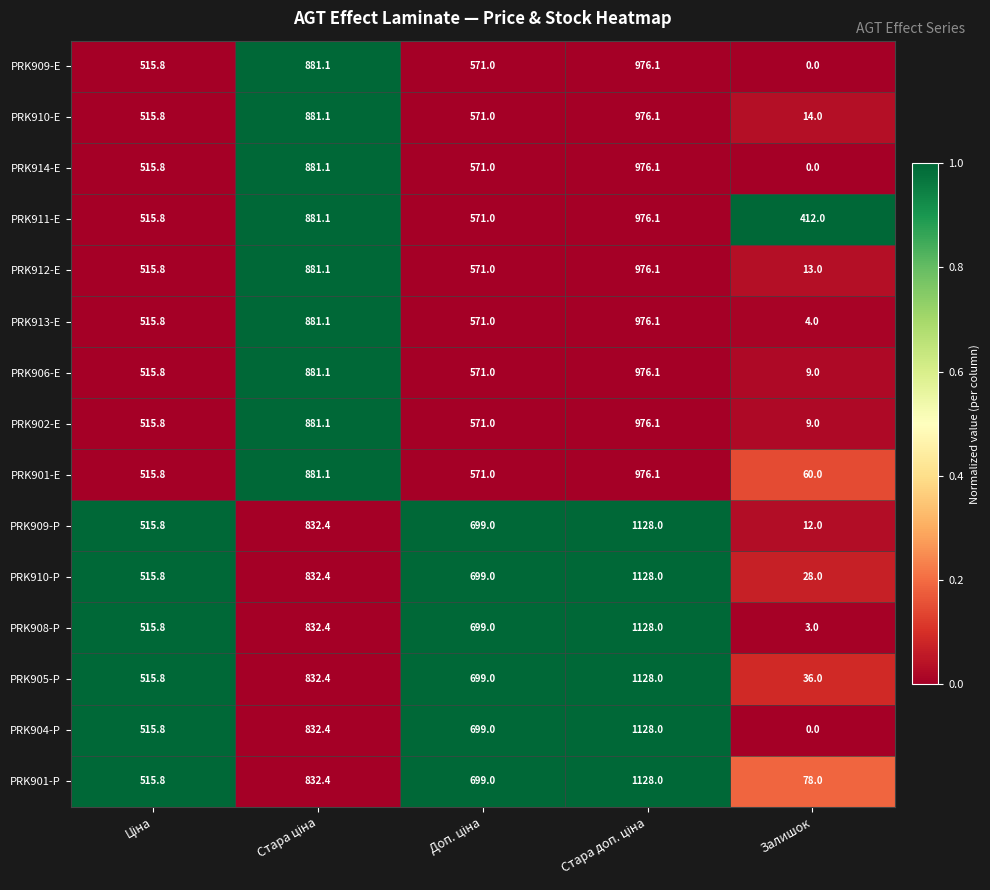

Which category has the lowest value in the PRK901-P series?

Залишок